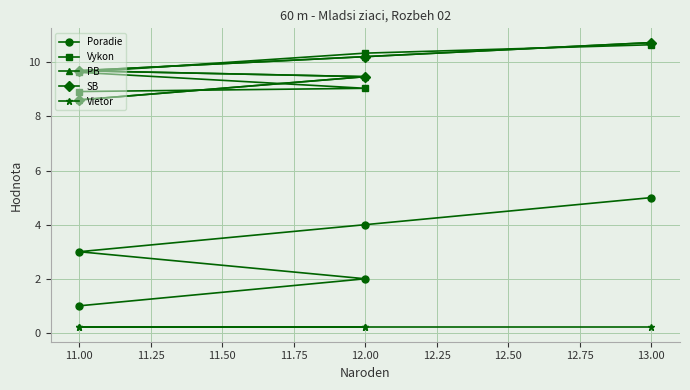

How many data points in Vykon are less than 9?

1